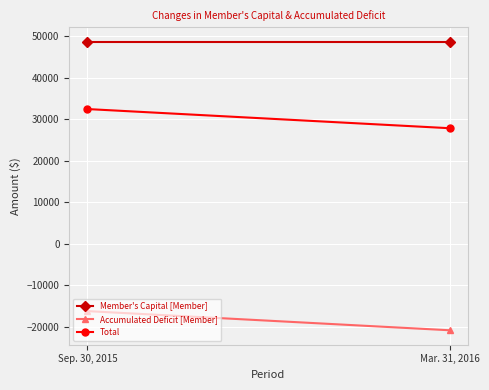

What is the minimum value for Total?

27805